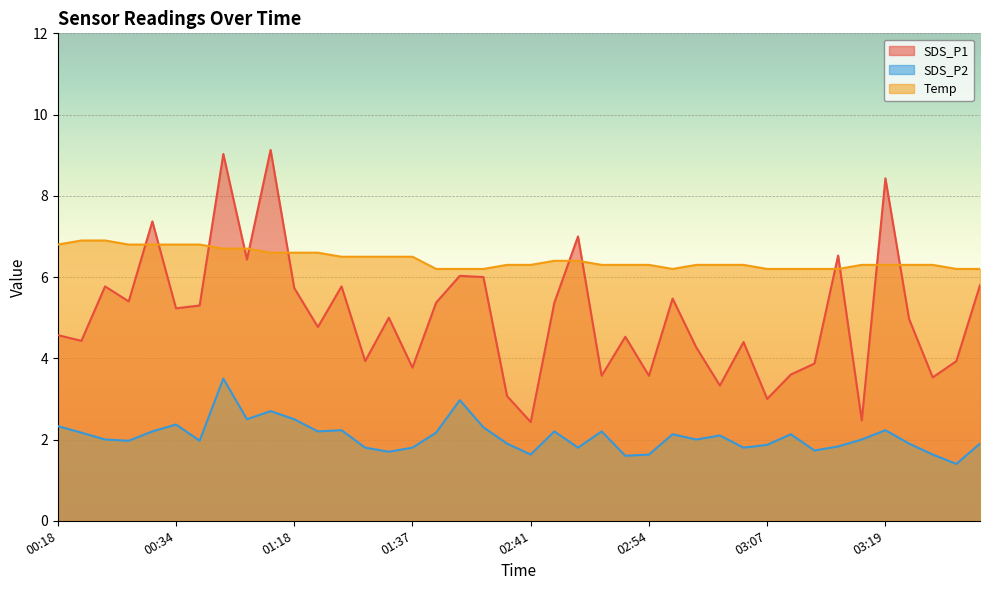

What position from the left is 02:39?

20